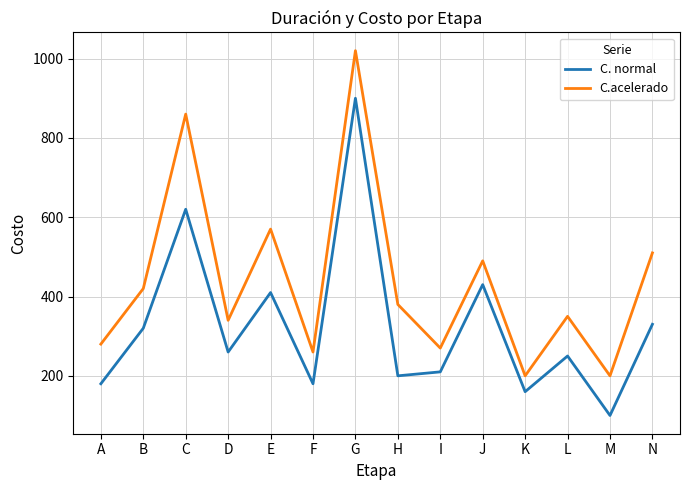

The C. normal series shows 66 at H. True or false?

False